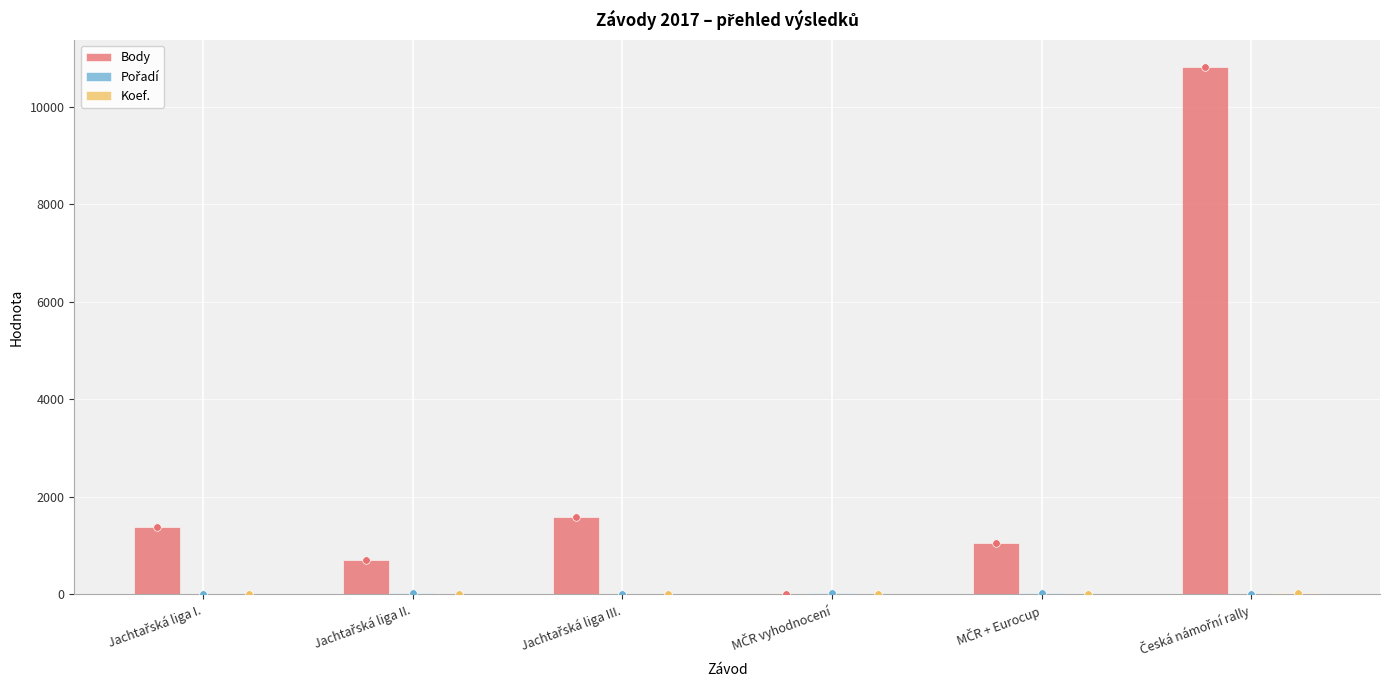

Is the value of Body at Česká námořní rally greater than the value of Koef. at Jachtařská liga II.?

Yes